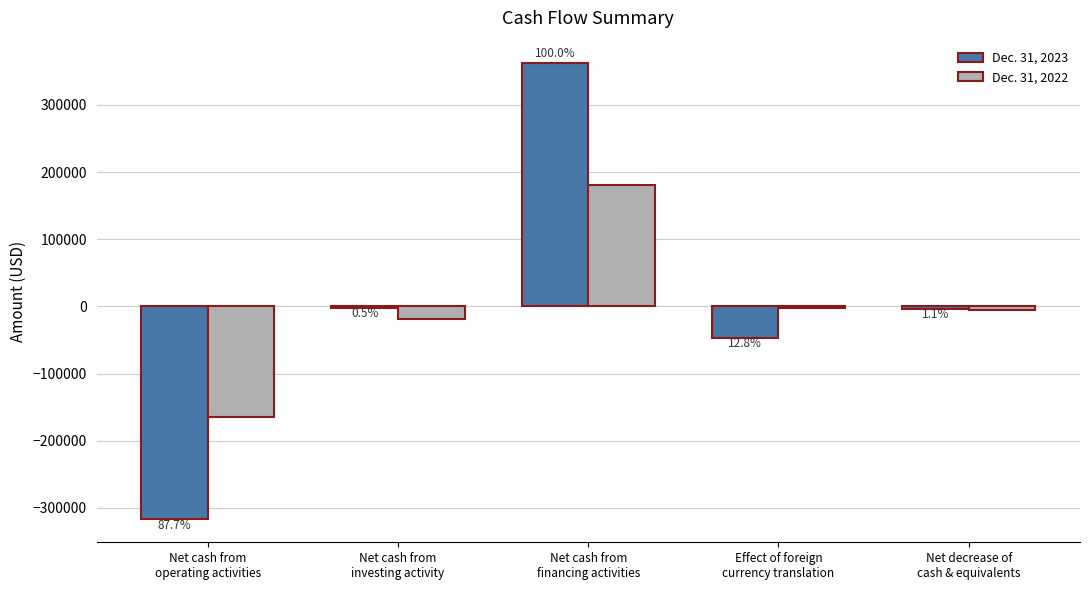

What are all the series names shown in the legend?

Dec. 31, 2023, Dec. 31, 2022